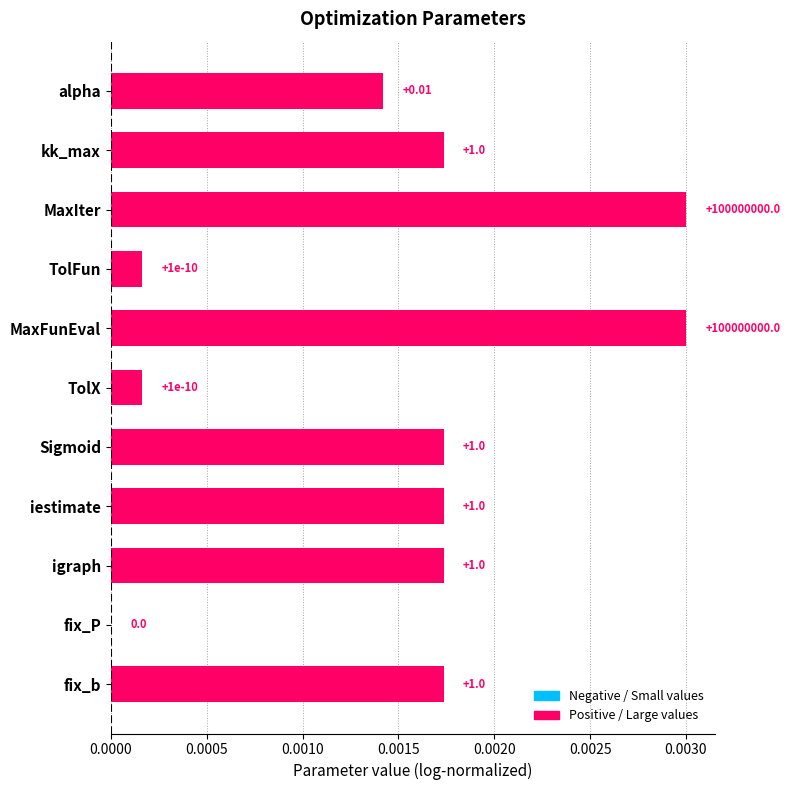

Are the bars horizontal?

Yes